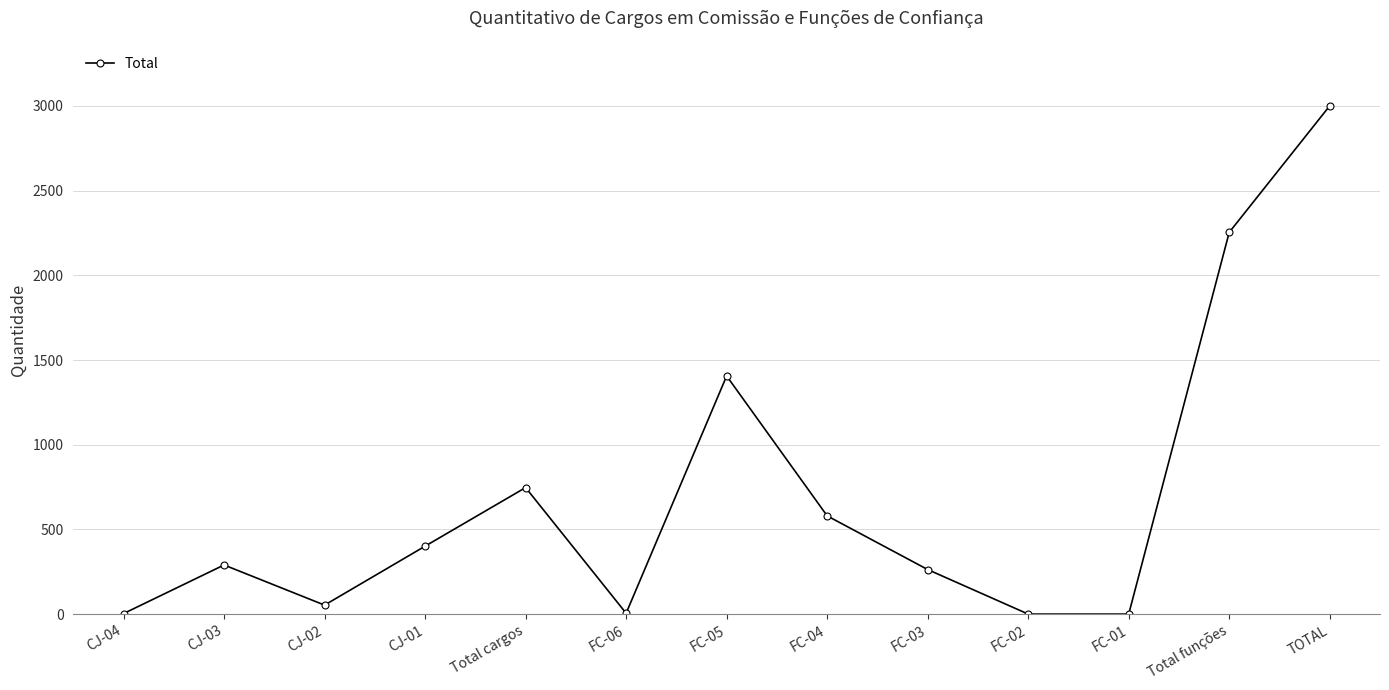

Read the value at CJ-01, to the nearest 50.

400